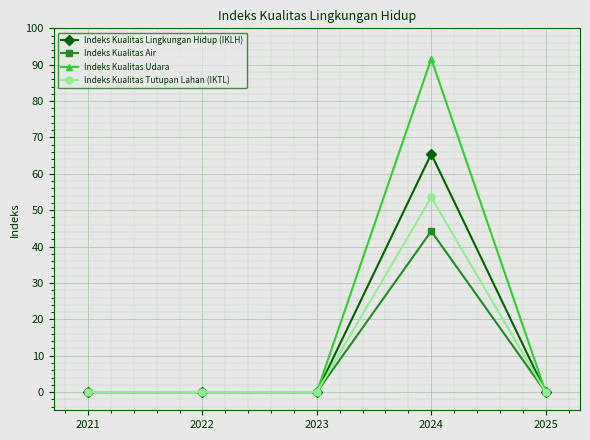

Which series has the largest total across all categories?

Indeks Kualitas Udara